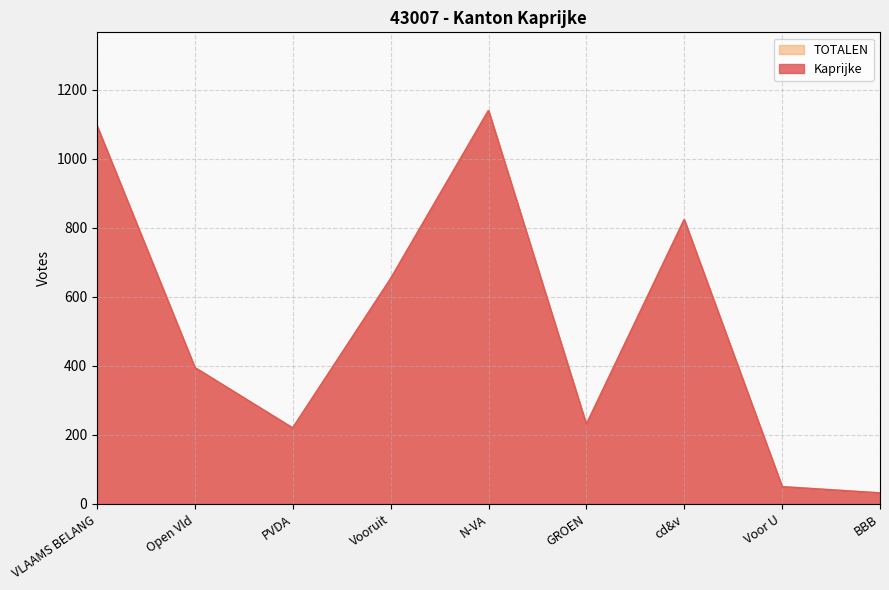

True or false: Kaprijke has more than 2 interior local peaks.

False